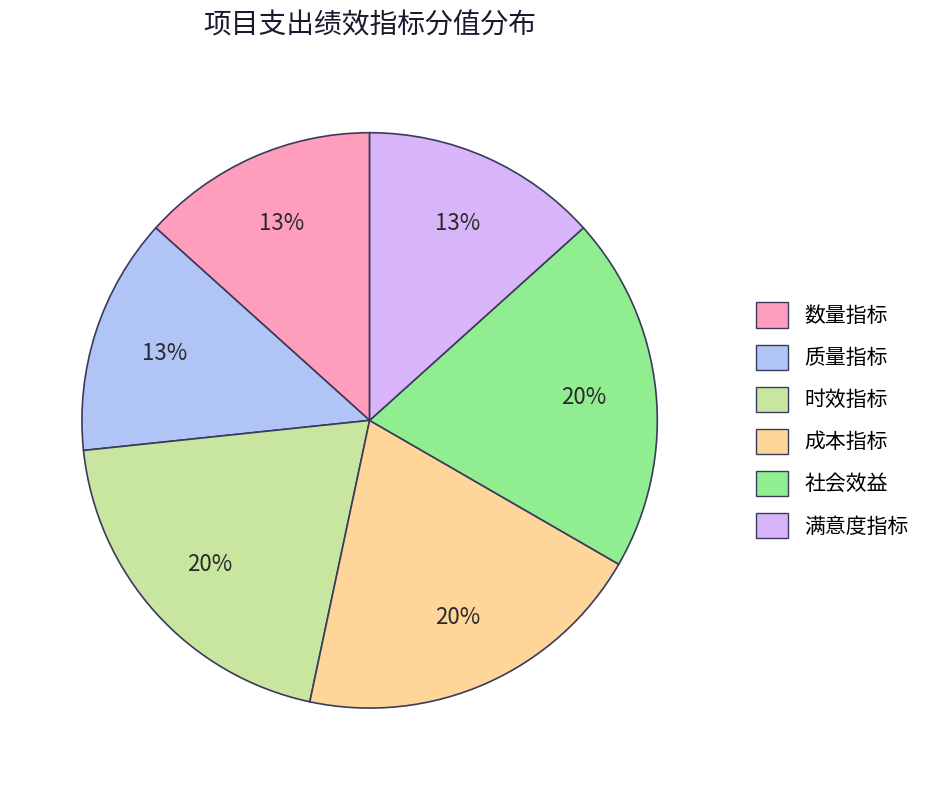

Does 时效指标 account for over 50% of the chart?

No